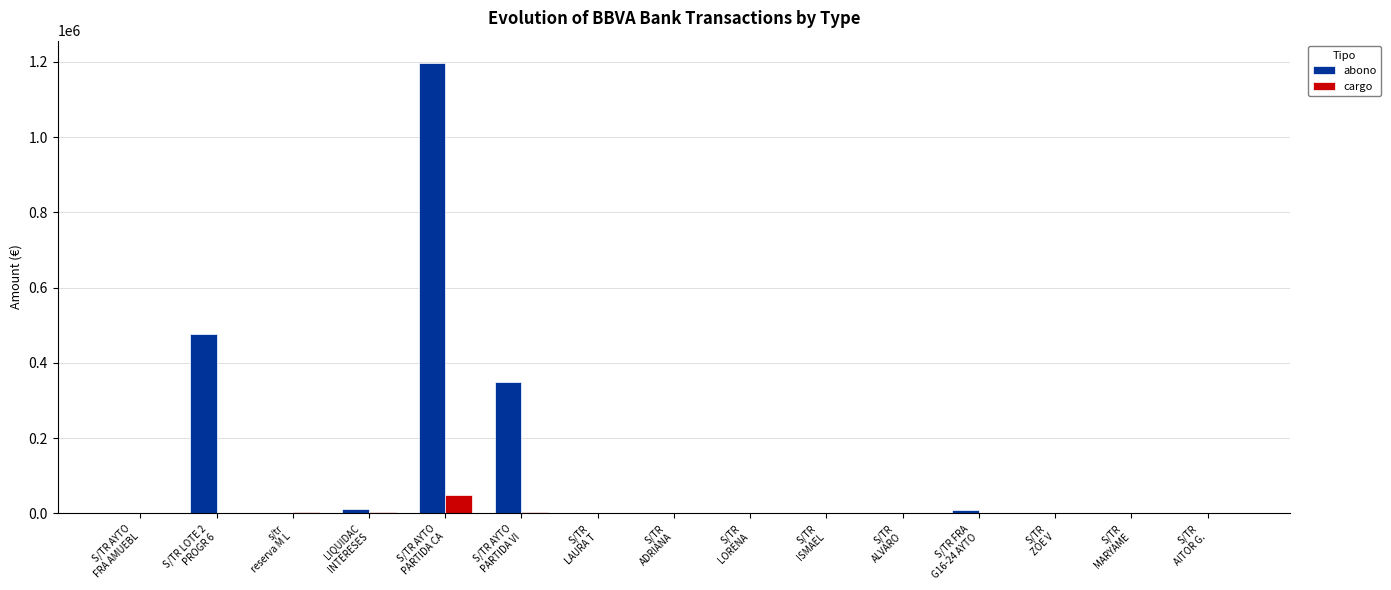

What is the spread (max minus min) of values at S/TR
ISMAEL?

82.3